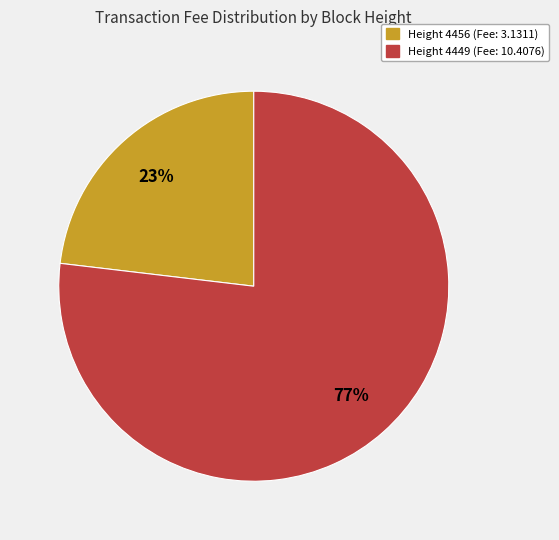

Is there a majority slice in this chart?

Yes